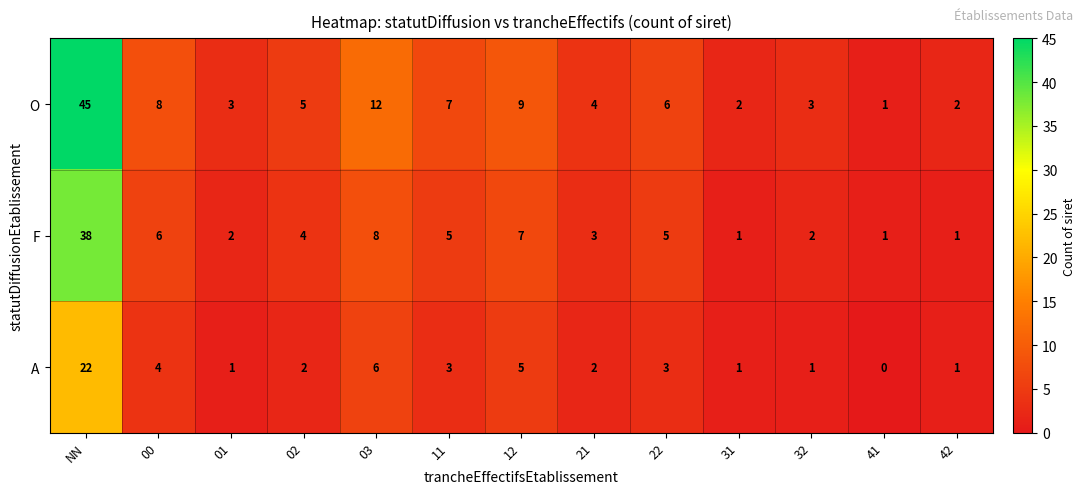

What is the total value across all series at 22?

14